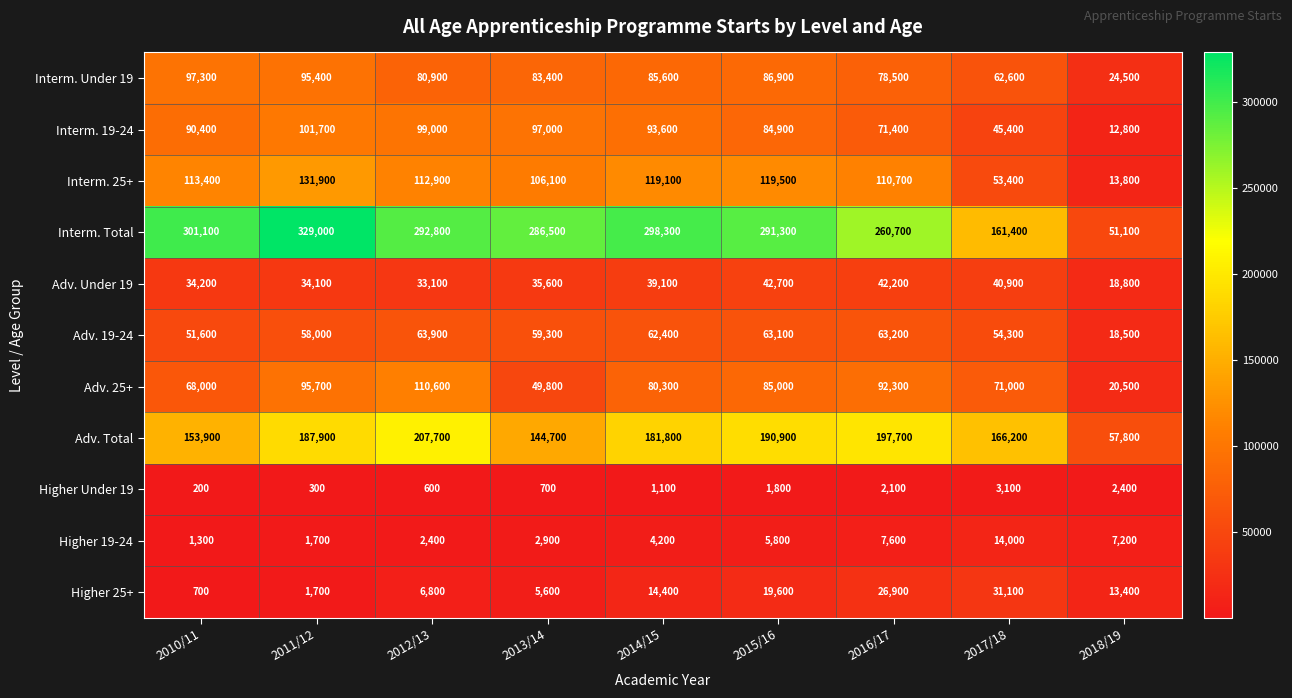

What is the difference between the highest and lowest values at 2013/14?

285800